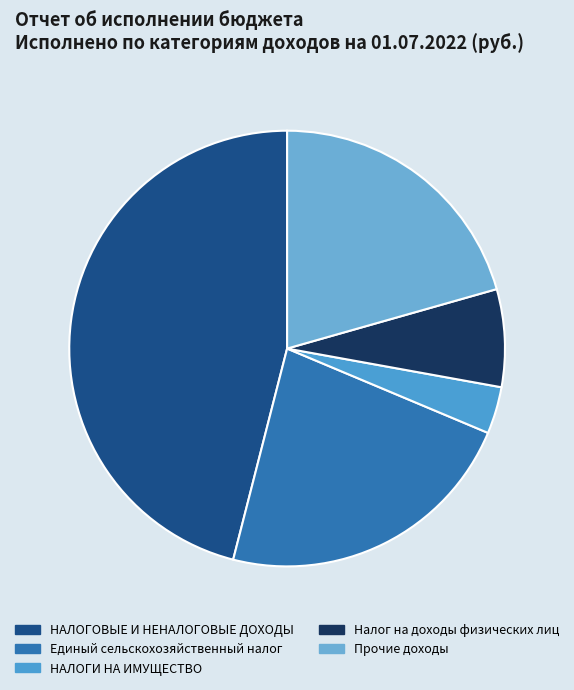

How much of the chart is everything except Налог на доходы физических лиц?

92.8%